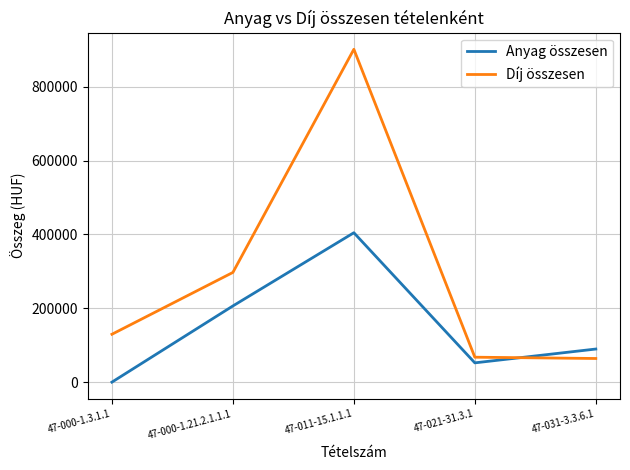

How many intersections are there between Díj összesen and Anyag összesen?

1